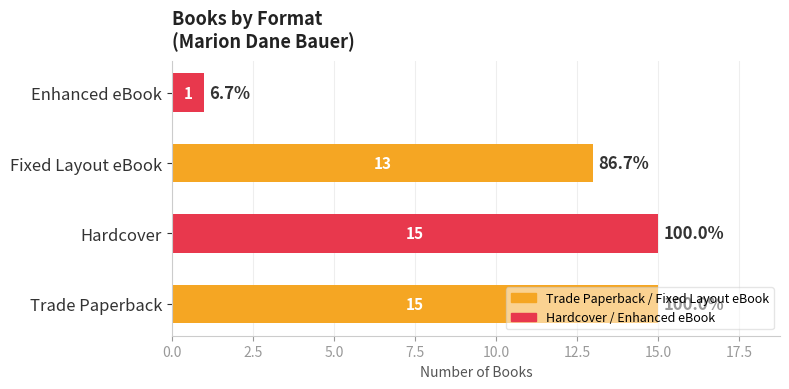

The value at Fixed Layout eBook is 13. True or false?

True